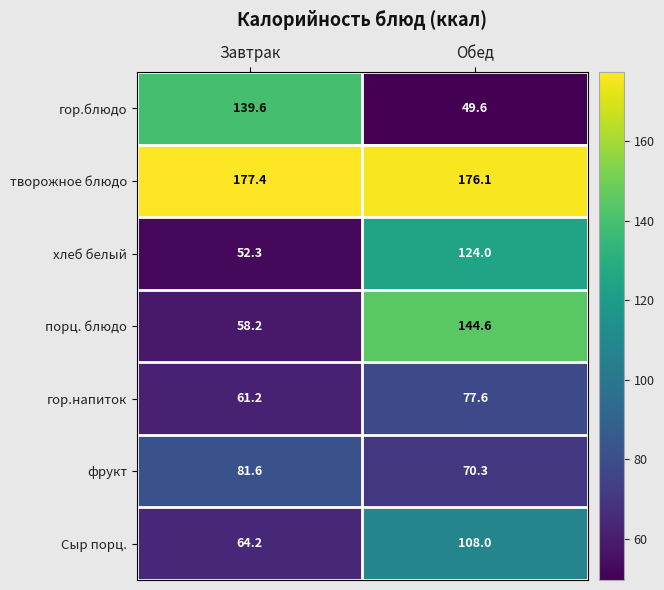

What is the difference between the гор.напиток values at Обед and Завтрак?

16.4